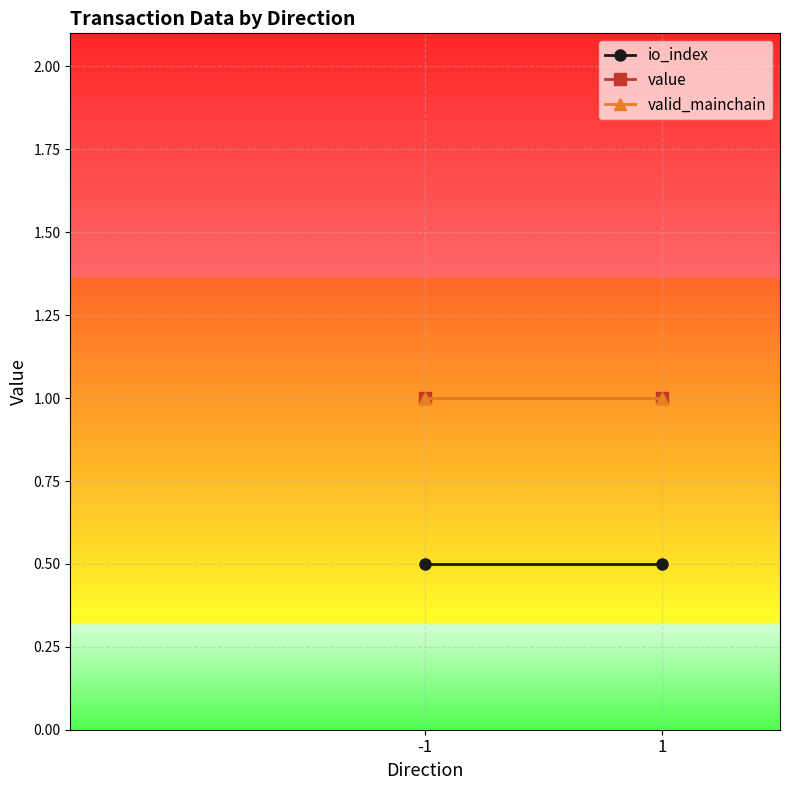

Is it true that valid_mainchain equals 1.0 at 1?

True